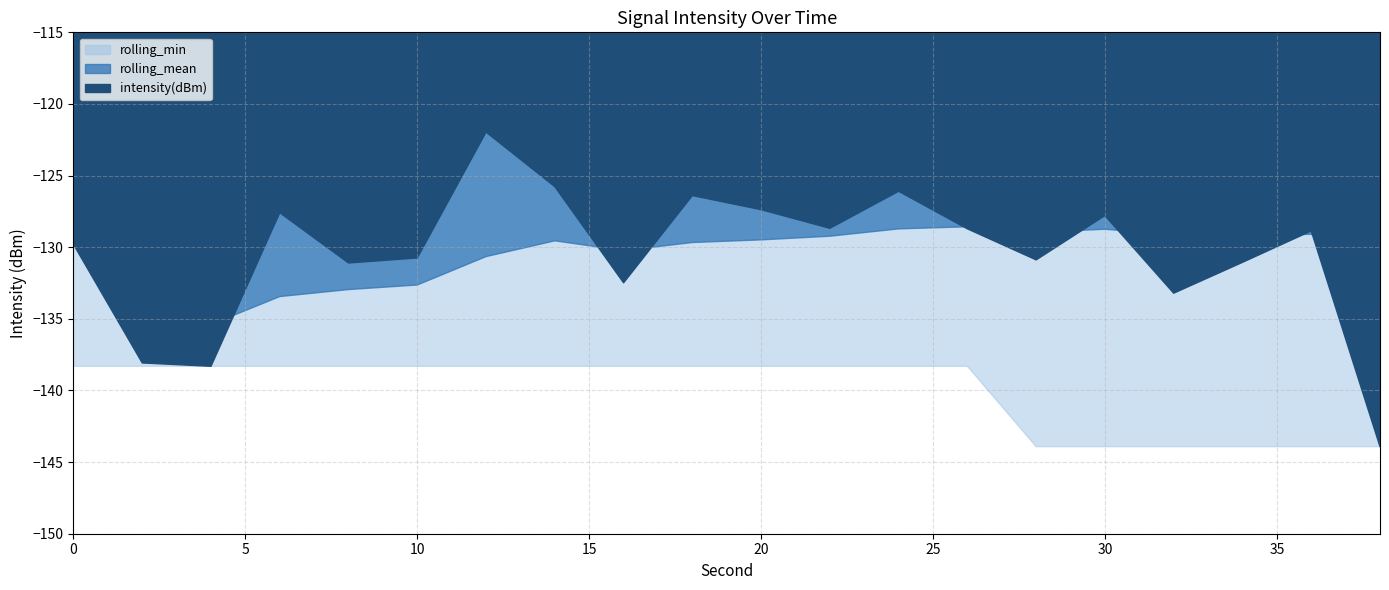

Does the chart display data point markers on the line(s)?

No